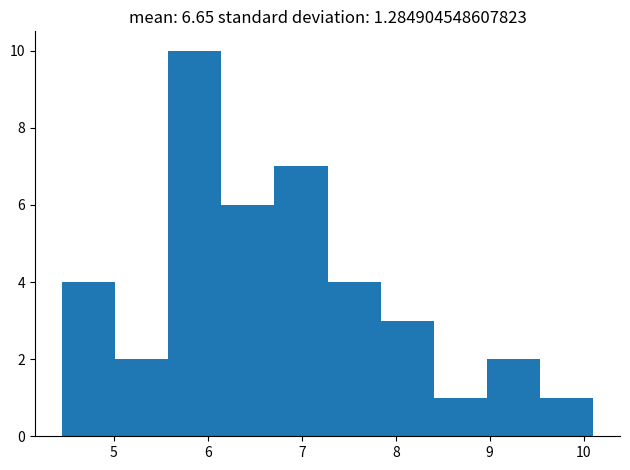

What is the height of the bar covering 5.6 to 6.1 on the x-axis? Neither the bar edges nor the heights are printed on the chart, so give them approximately, as read against the axes.

10